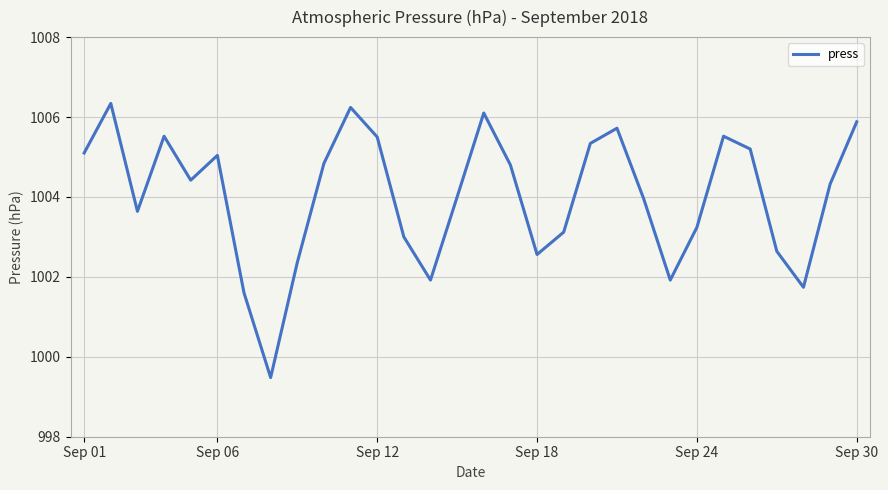

What is the difference between the maximum and minimum values?

6.9